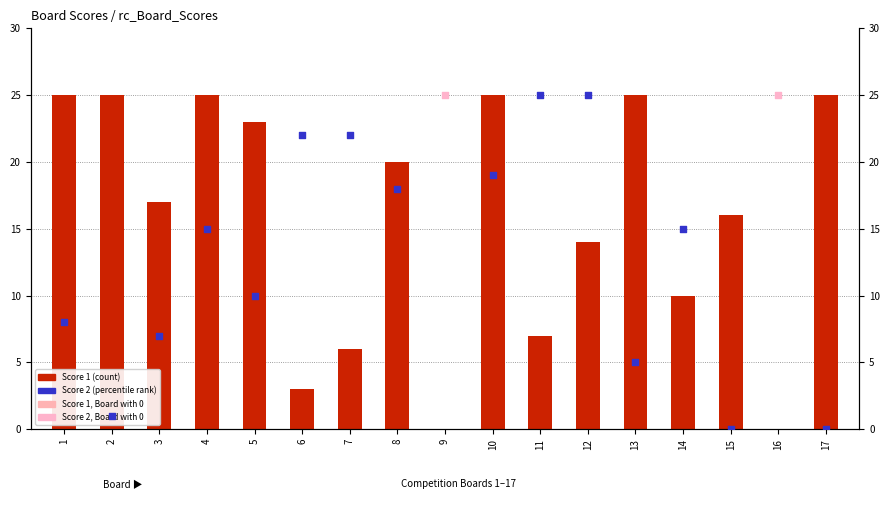

Approximately how many times larger is the value at 13 compared to 7?

4.2